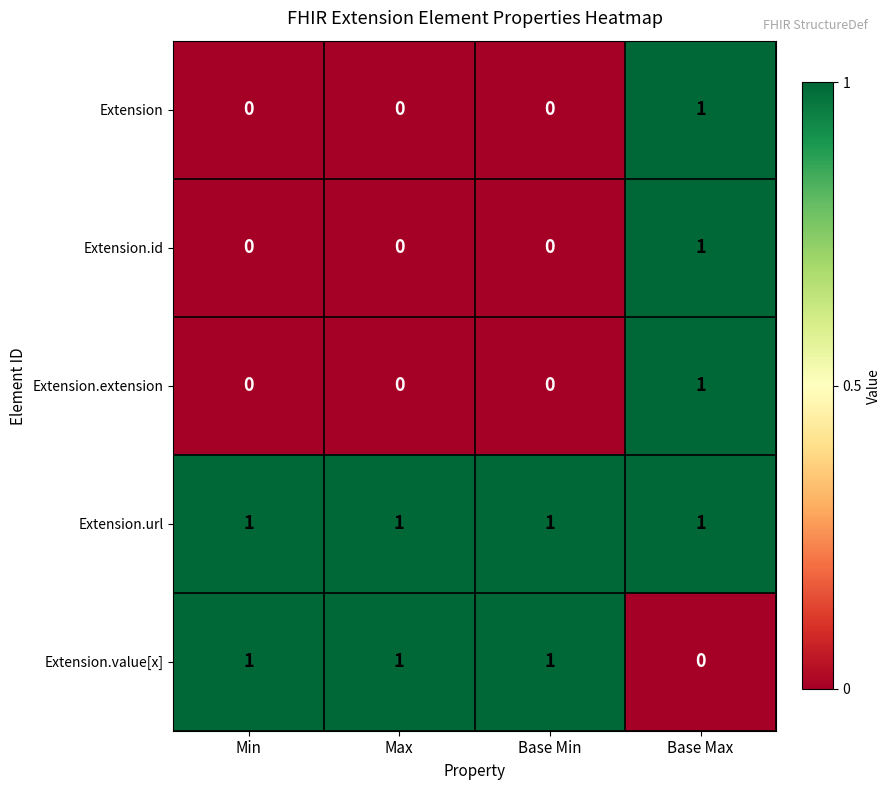

The Extension series shows 0 at Min. True or false?

True